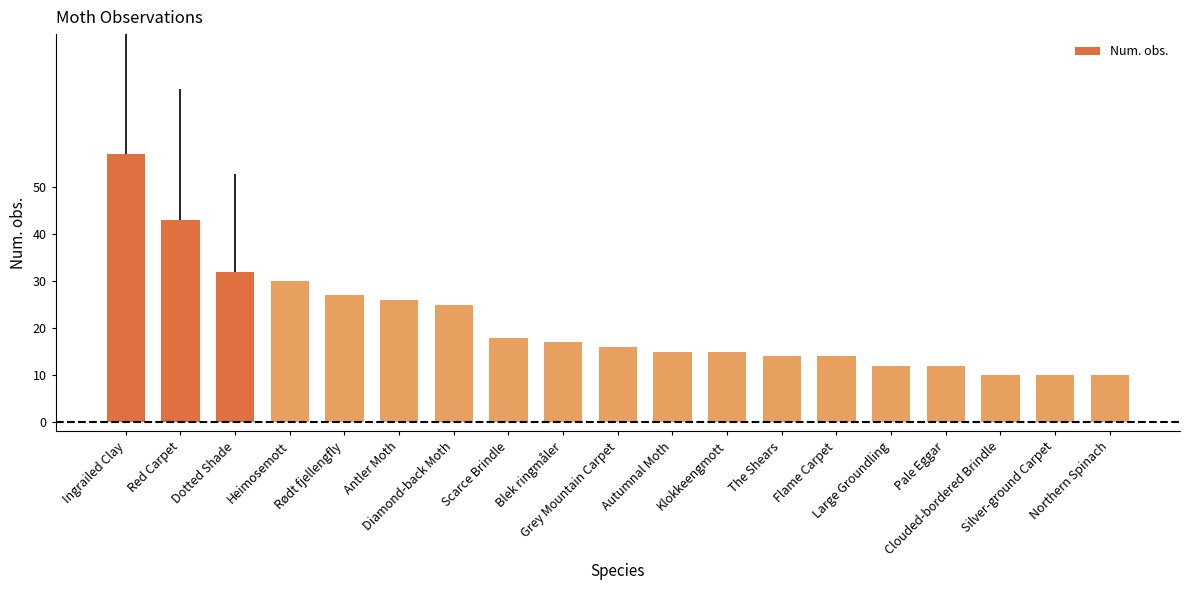

True or false: the data shows 17 at Blek ringmåler.

True